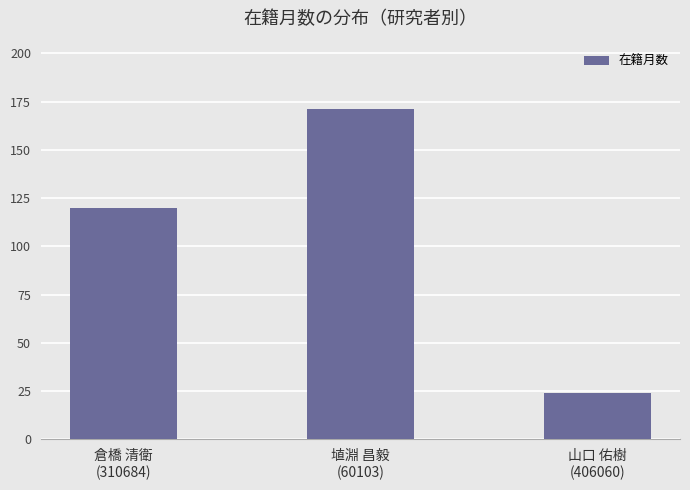

What is the minimum value shown in the chart?

24